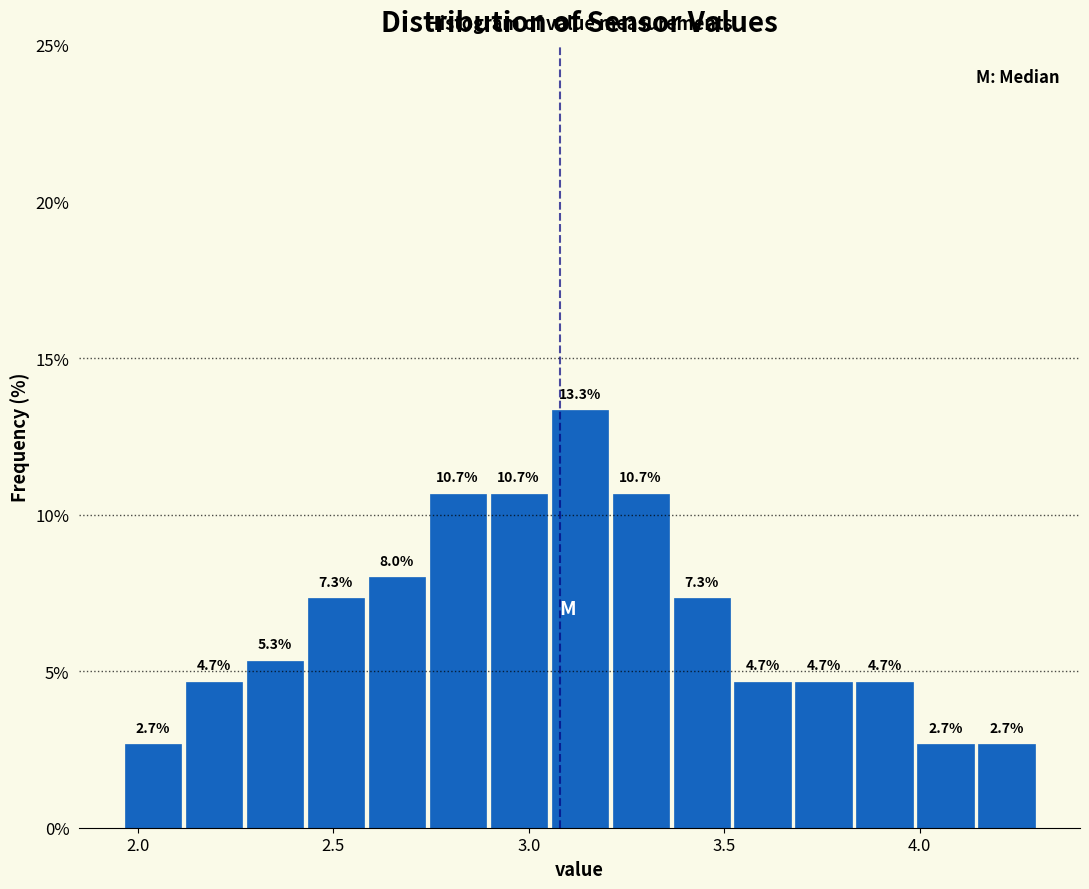

Read against the x-axis, roughly where is the centre of the tallest bar?

3.15